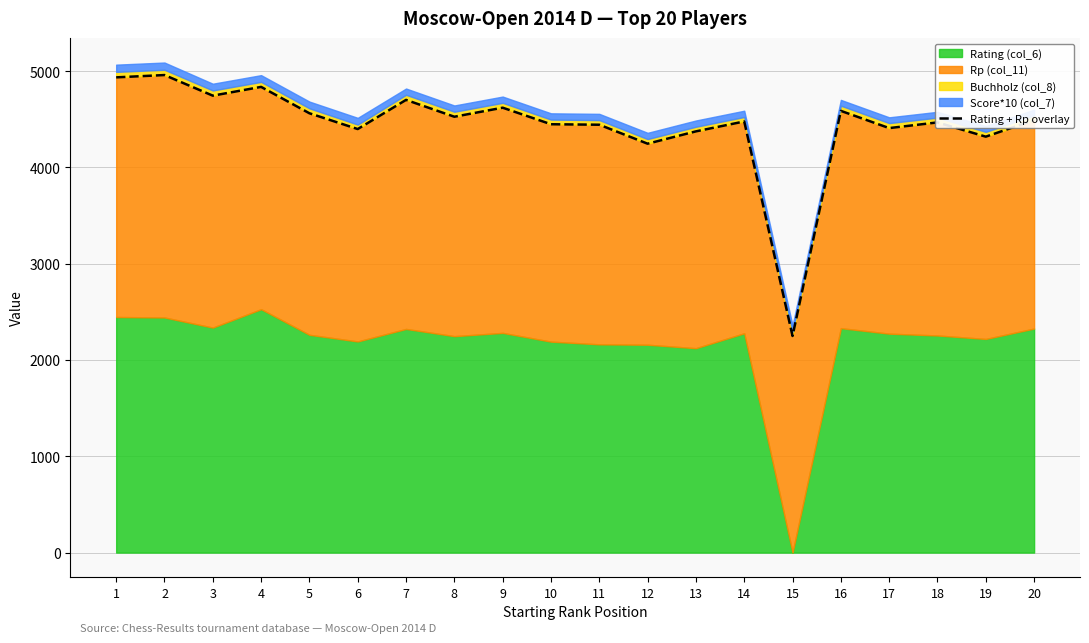

At which label does the data first exceed 4492?

1